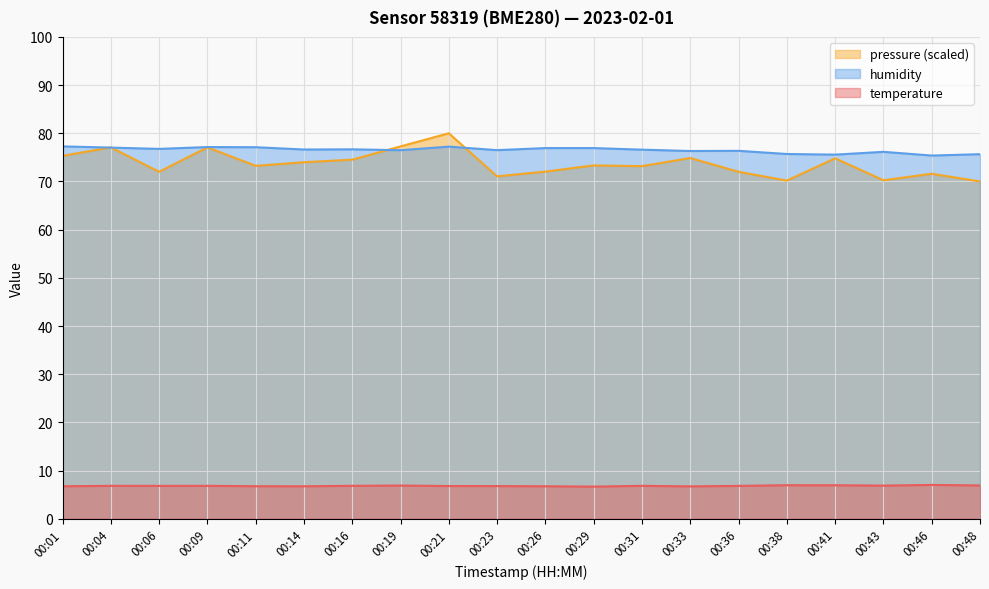

Rank the series by their maximum value, from lowest to highest.

temperature, humidity, pressure (scaled)